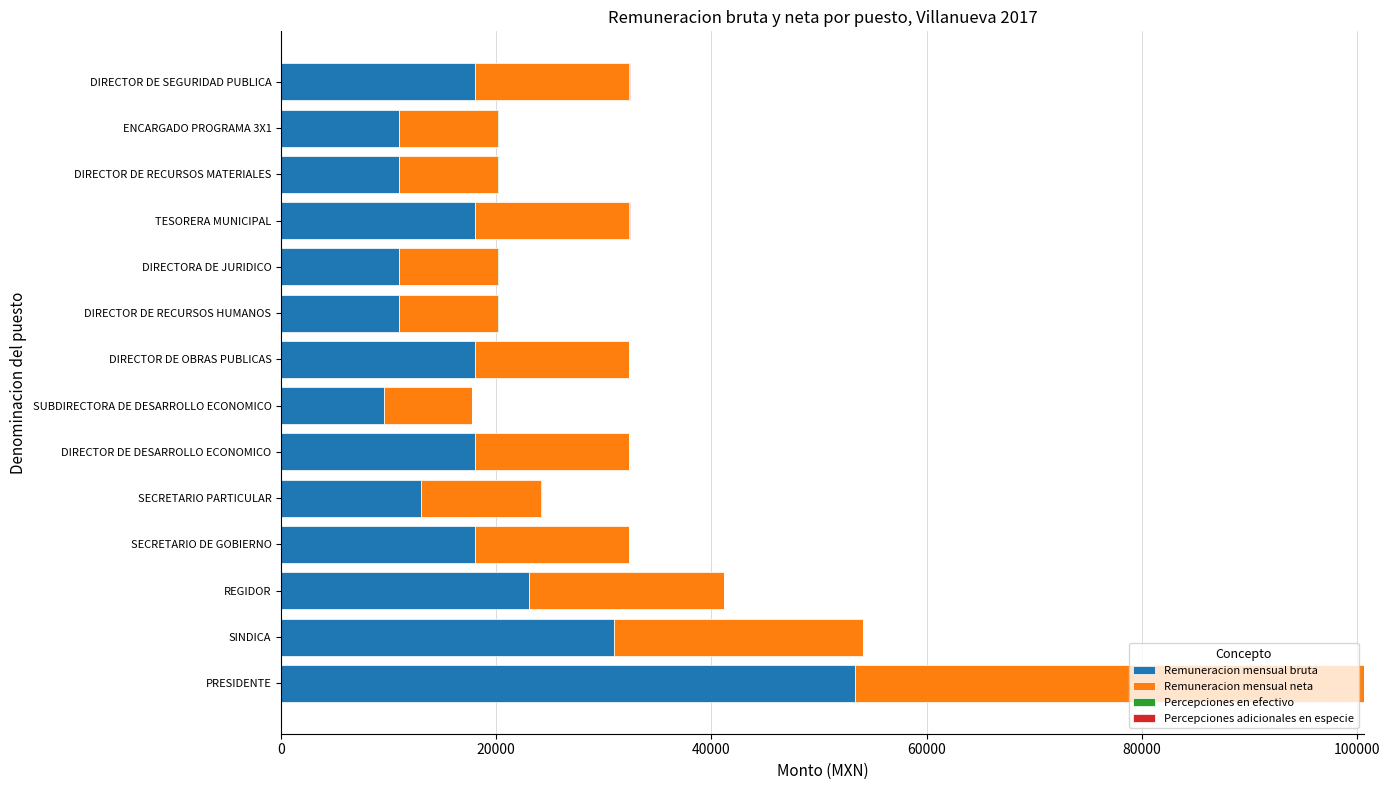

At which category is the sum across all series the highest?

PRESIDENTE